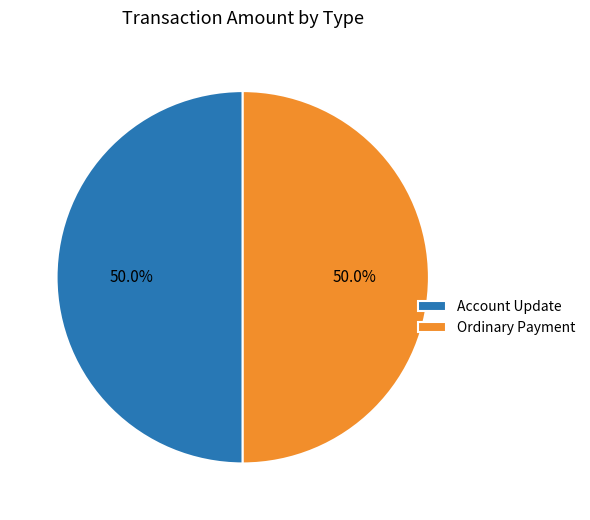

Combined, do Ordinary Payment and Account Update account for over 50%?

Yes